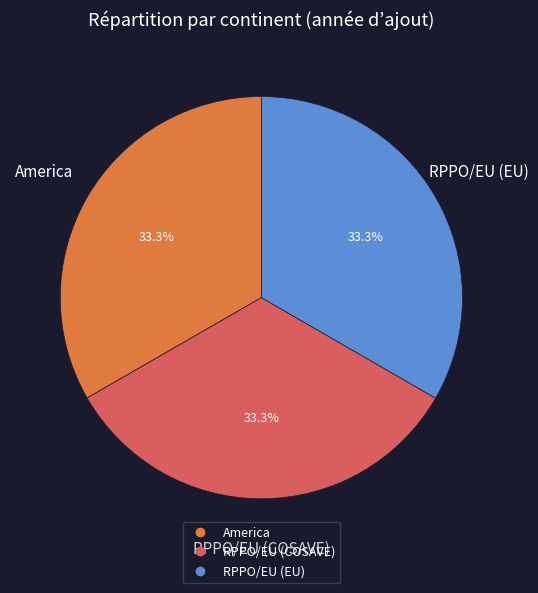

Approximately how many times larger is the value at RPPO/EU (COSAVE) compared to RPPO/EU (EU)?

1.0